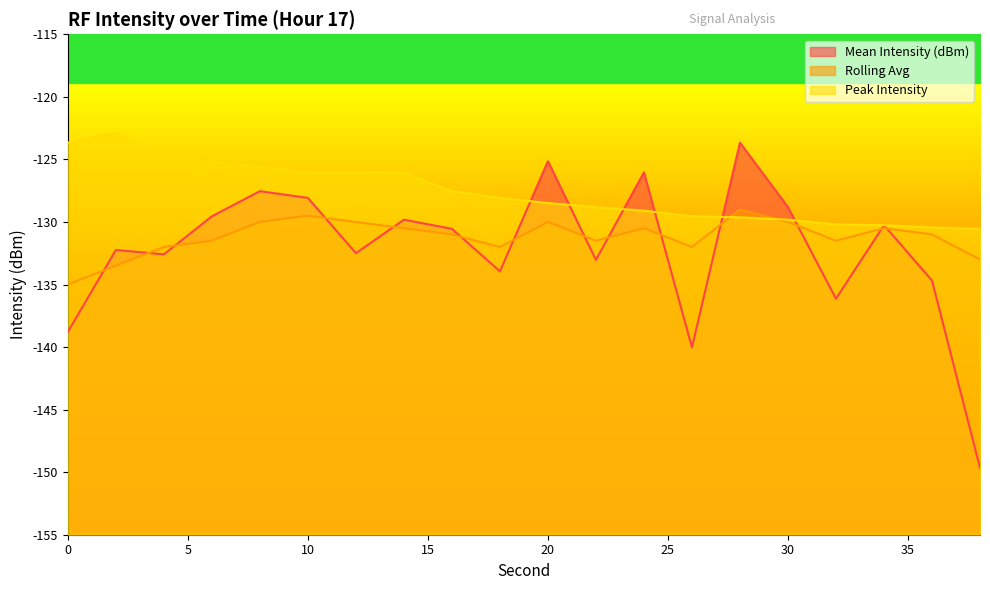

What is the sum of all Rolling Avg values?

-2624.0